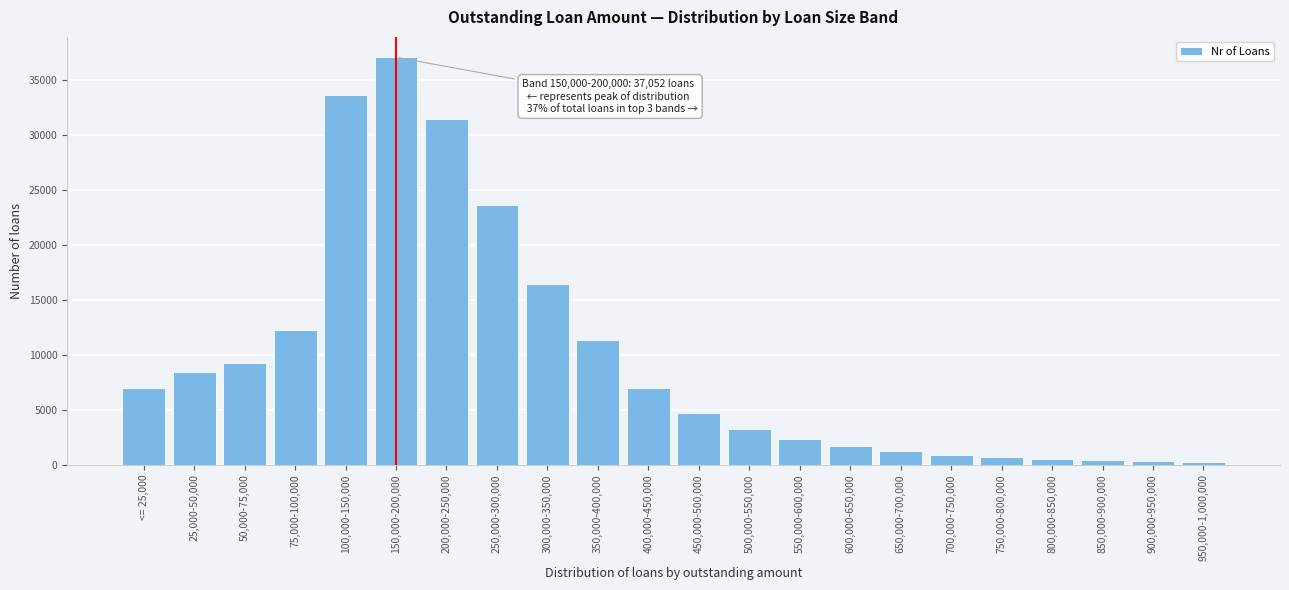

What is the label of the 8th bar from the right?

600,000-650,000